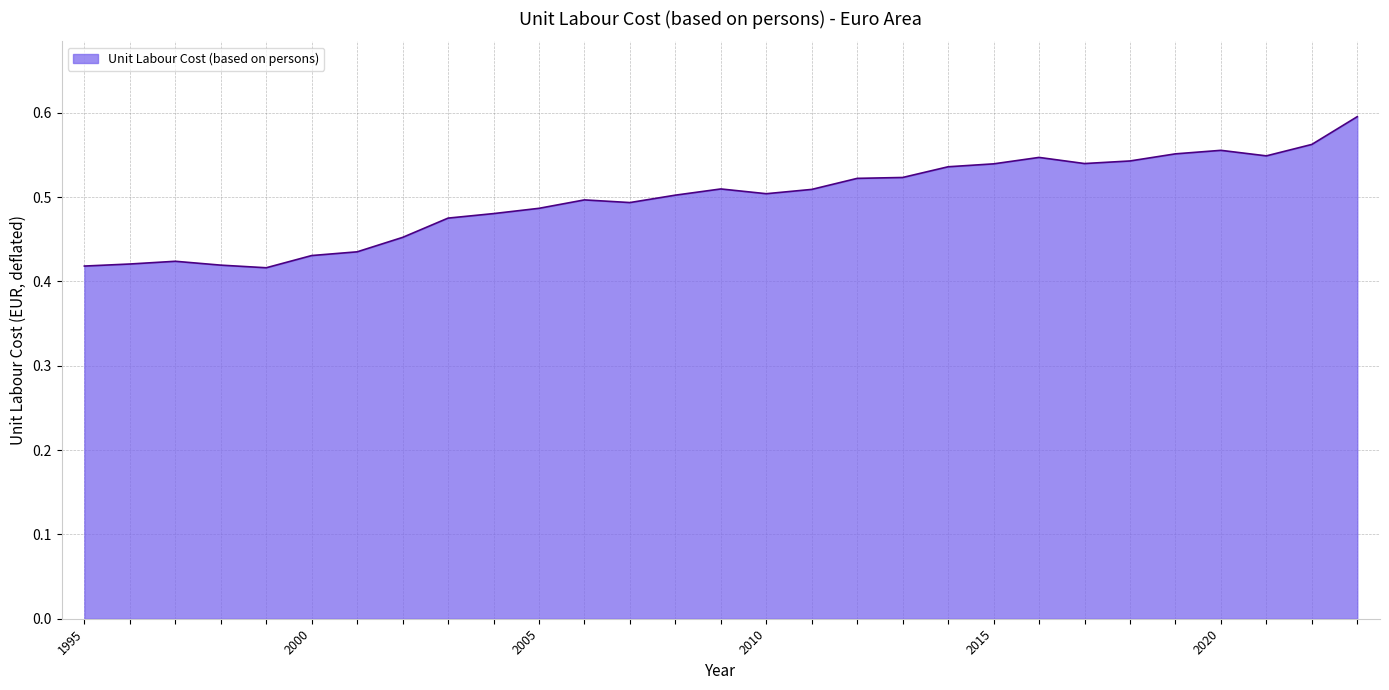

The value at 2020 is 0.6. True or false?

False